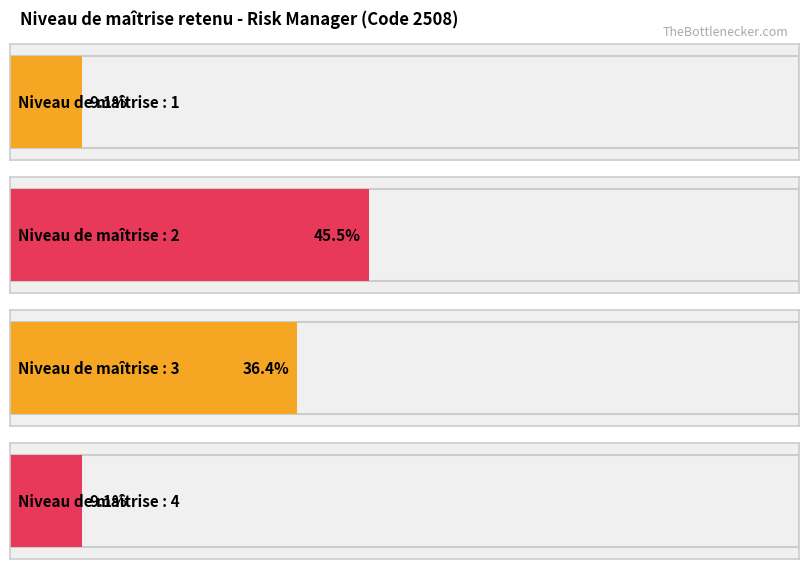

Which label corresponds to the smallest value in the chart?

1